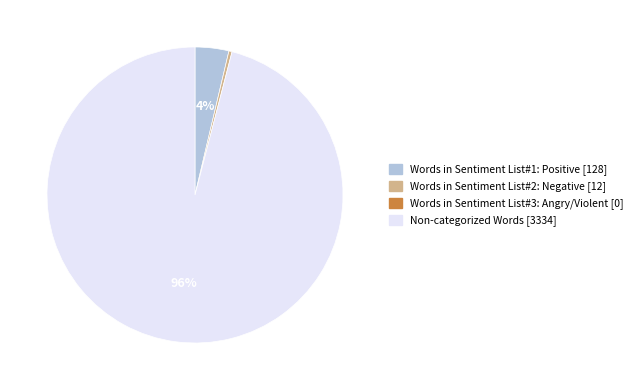

How many slices are in this pie chart?

3